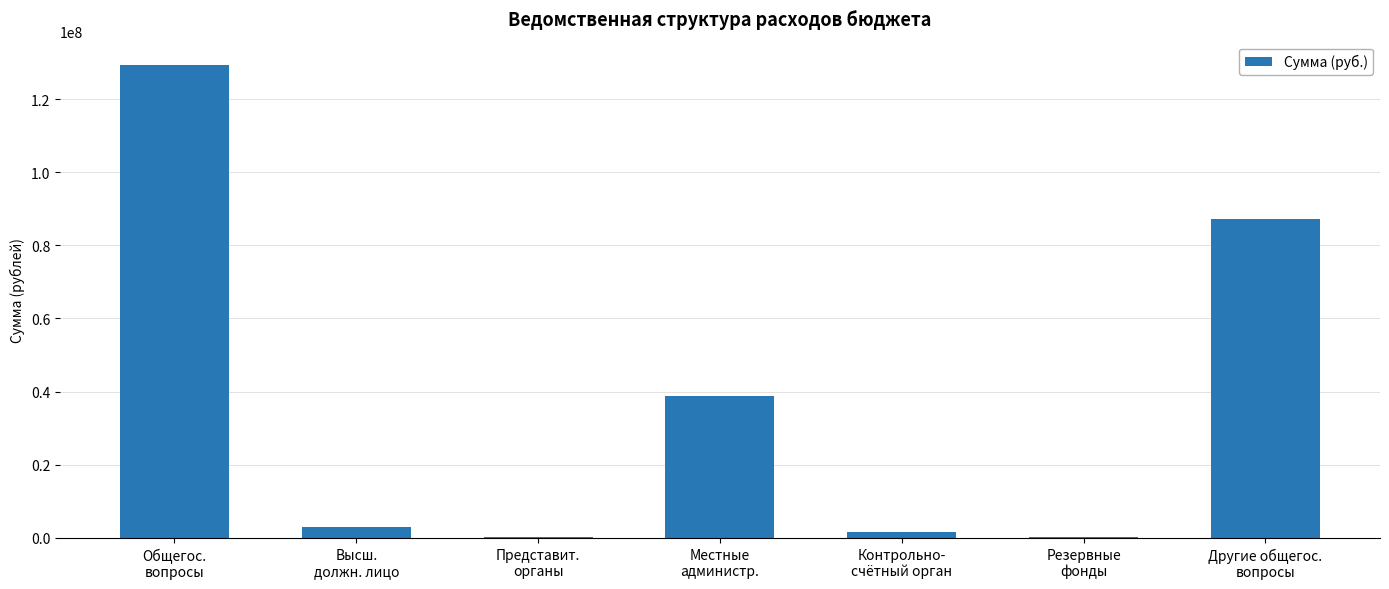

How many categories are shown in the chart?

7